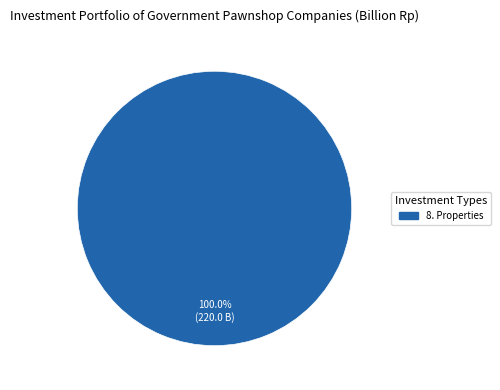

Does any single category account for the majority?

Yes